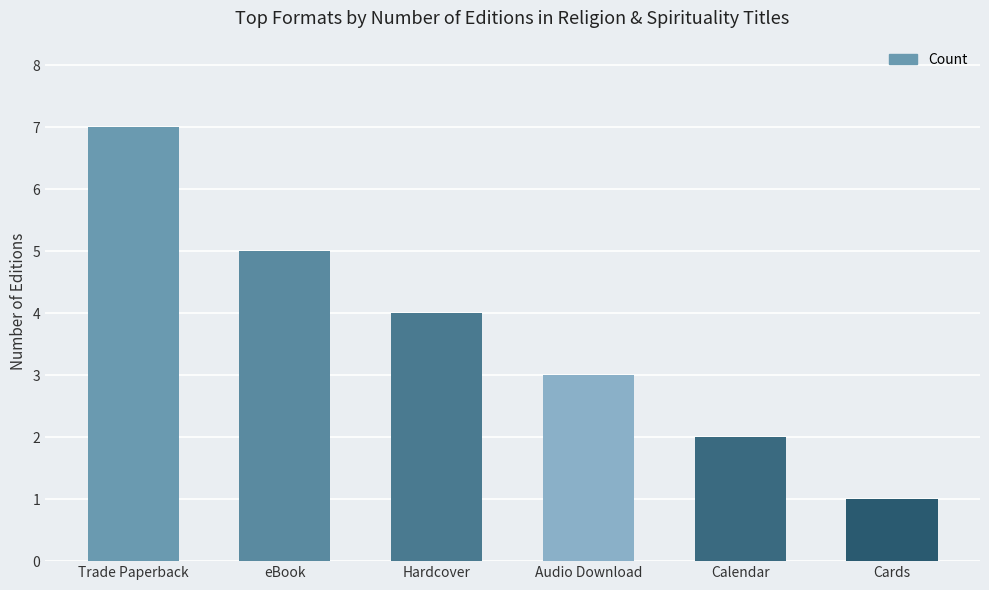

What is the change in value from Trade Paperback to Calendar?

-5